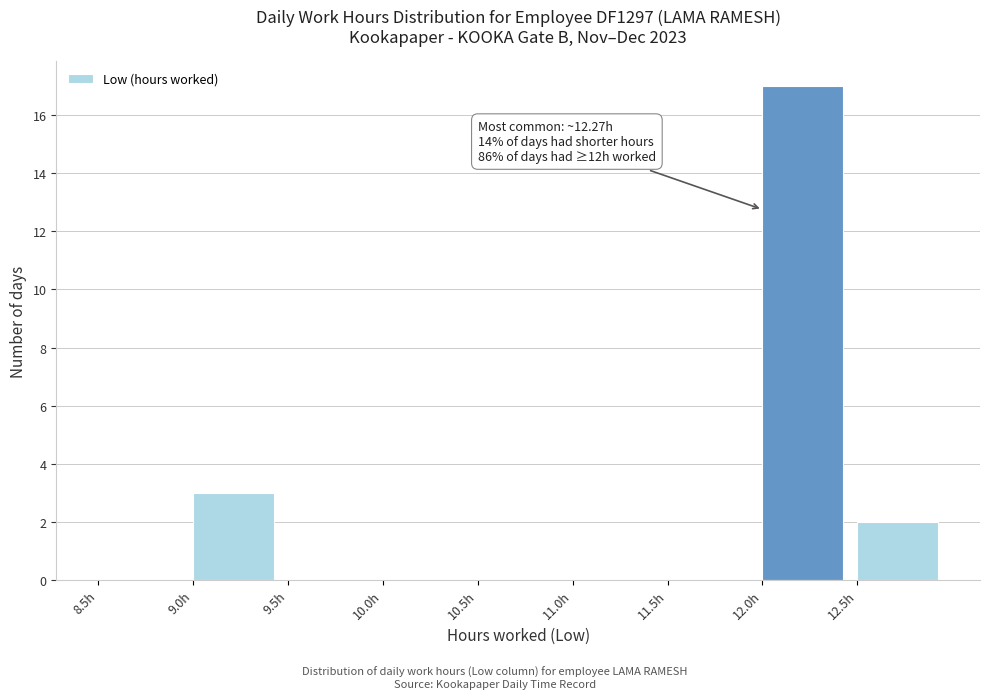

Which range on the x-axis has the tallest bar?

12.0 to 12.5